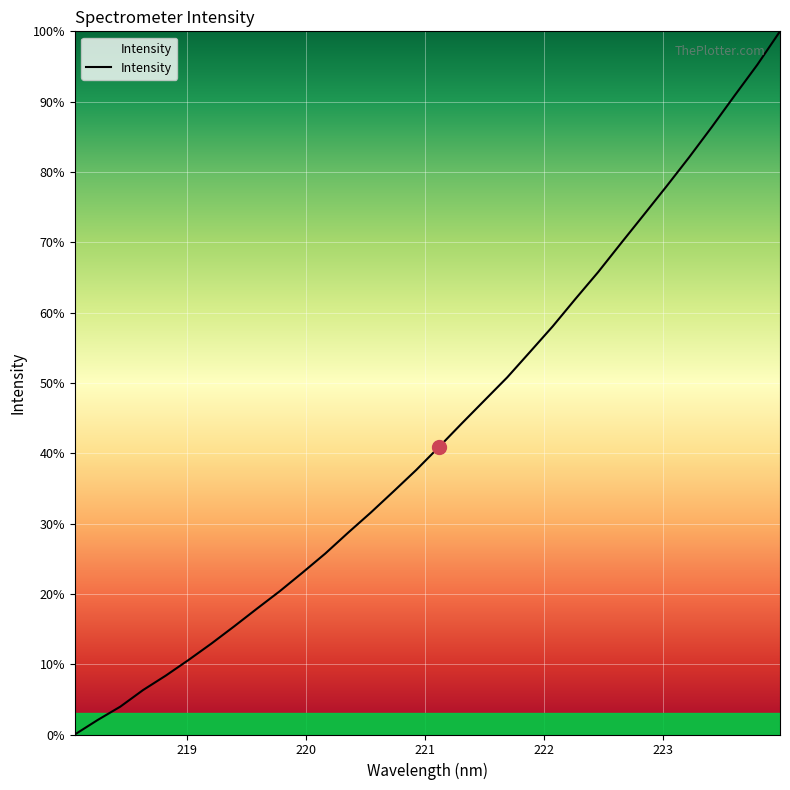

What is the difference between the maximum and minimum values?

100.0